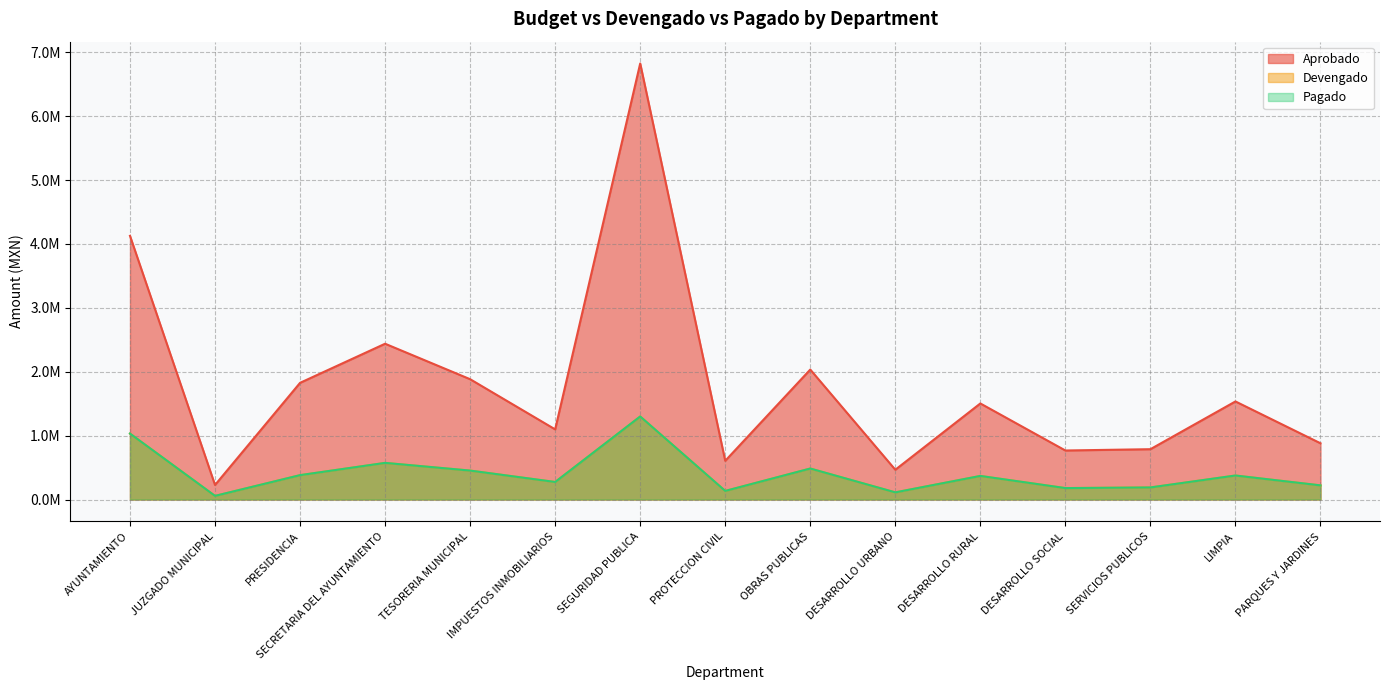

Which has a higher value, DESARROLLO URBANO or PARQUES Y JARDINES?

PARQUES Y JARDINES